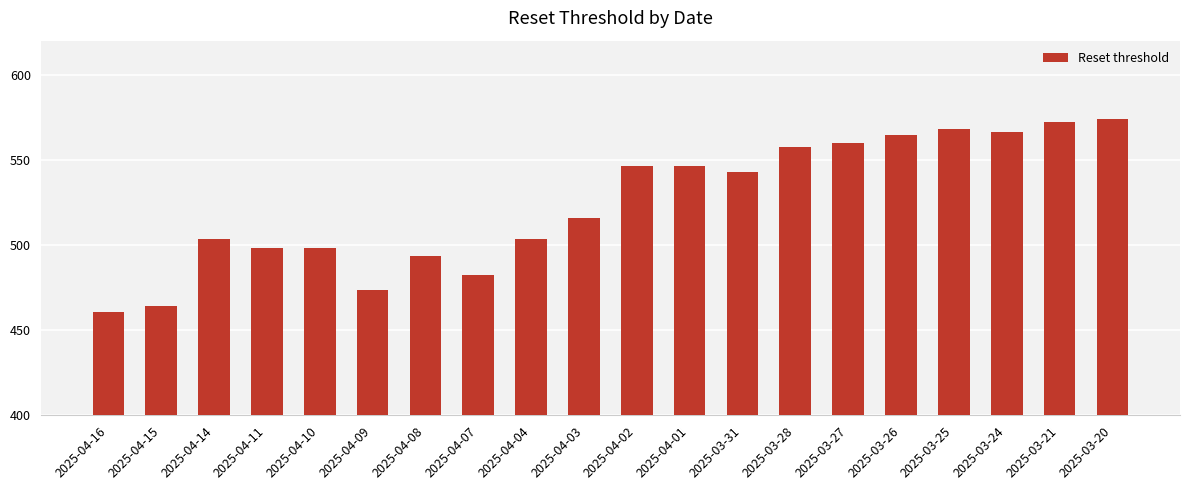

How many bars are there in total?

20